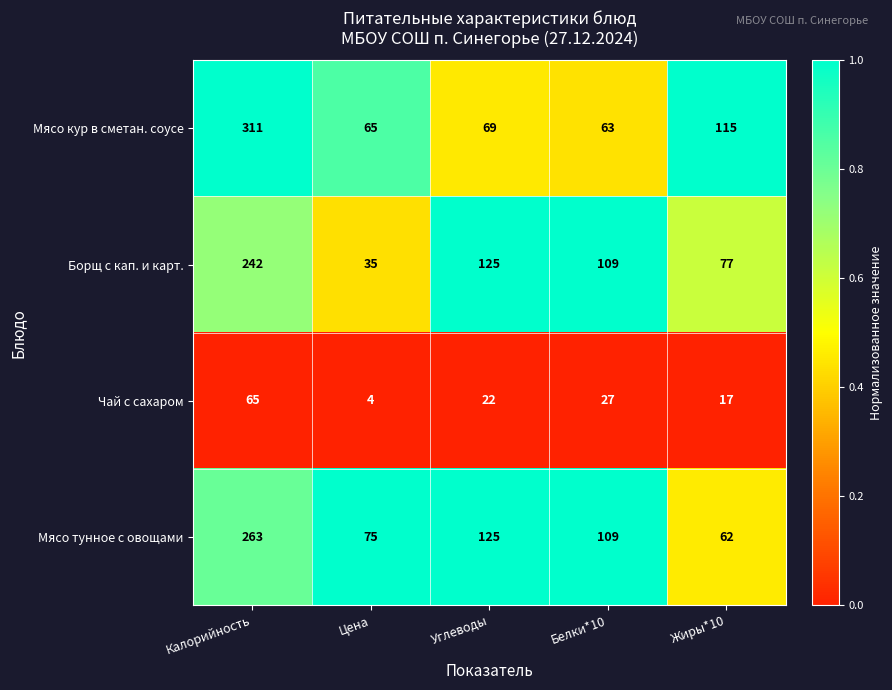

At which category is the sum across all series the highest?

Калорийность